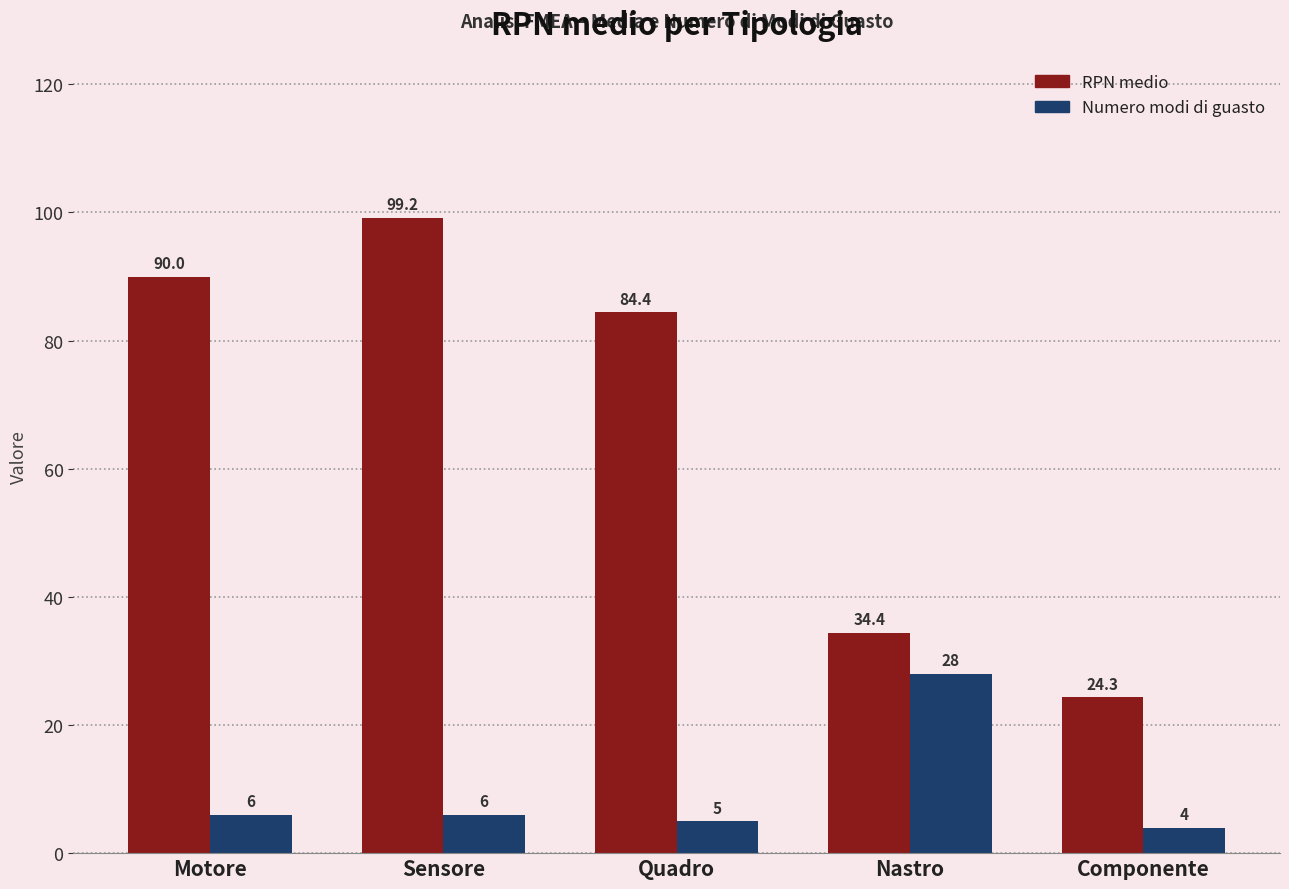

At which category is the sum across all series the highest?

Sensore